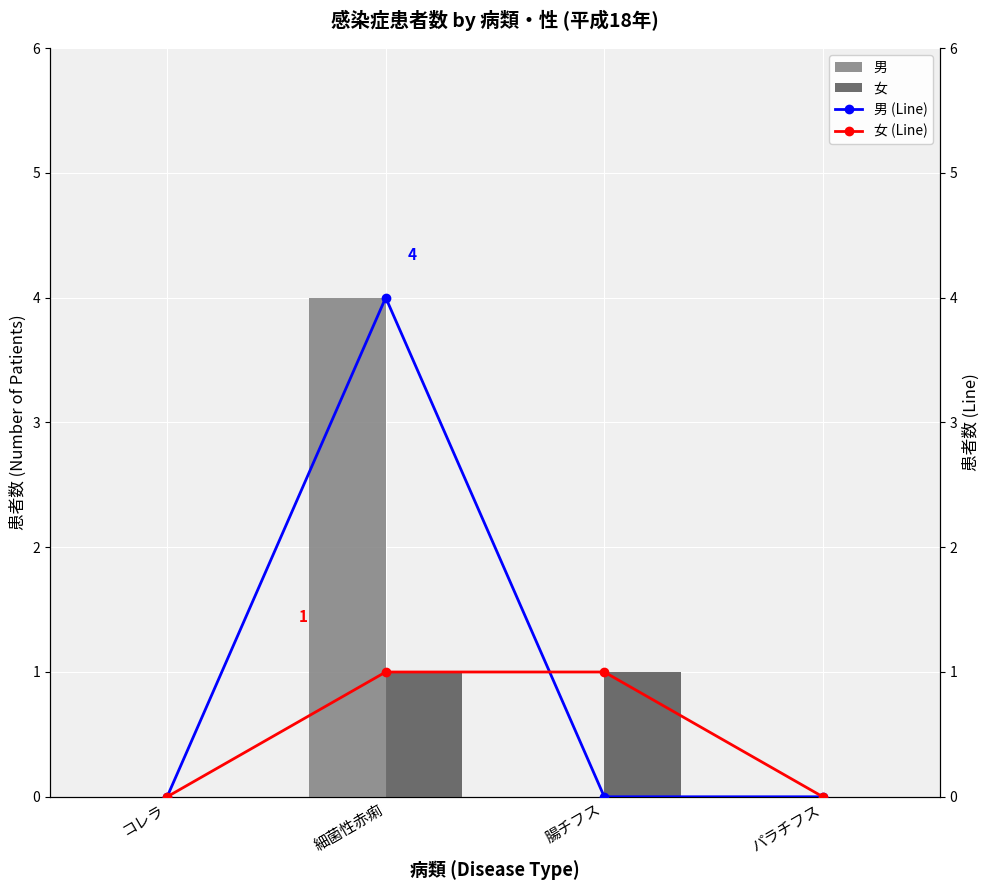

The value of 男 (Line) at 腸チフス is -2. True or false?

False